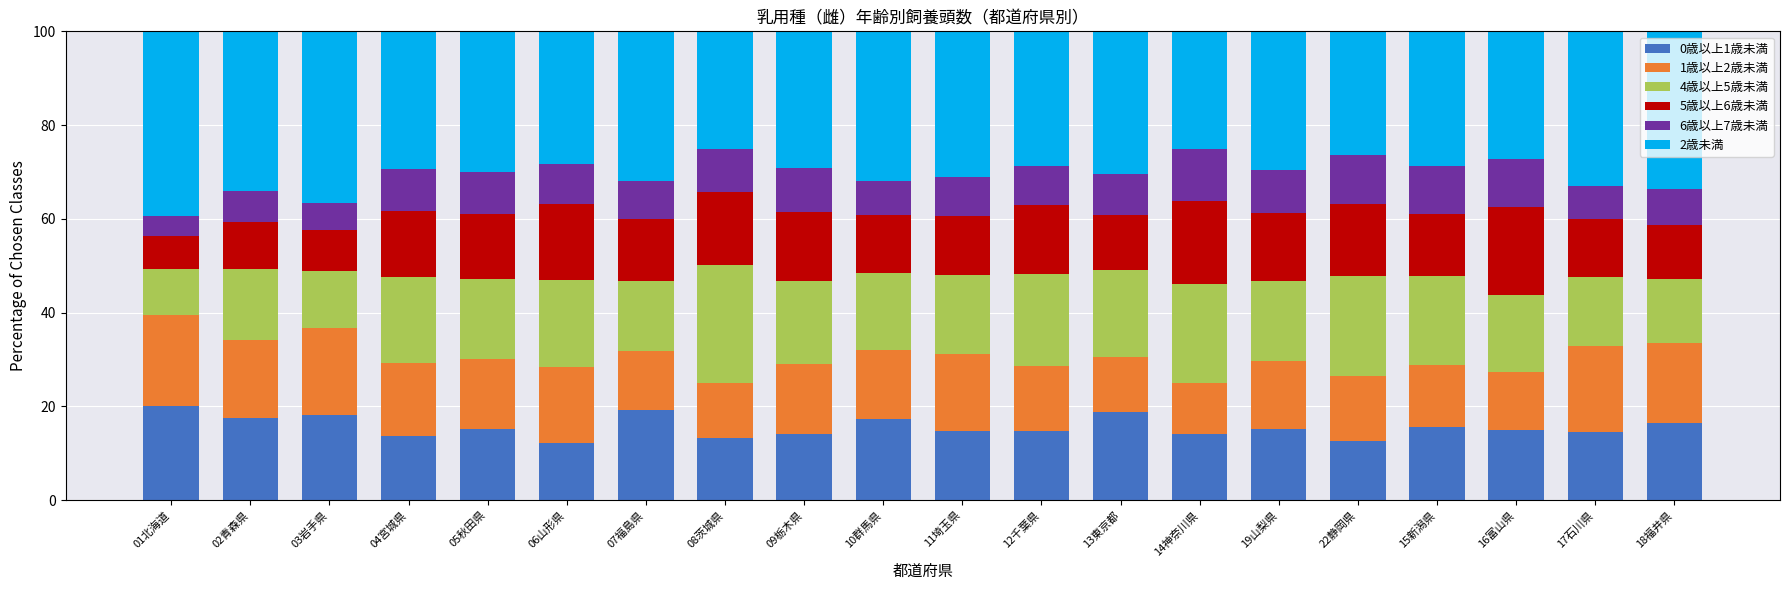

What is the total value across all series at 07福島県?

100.0